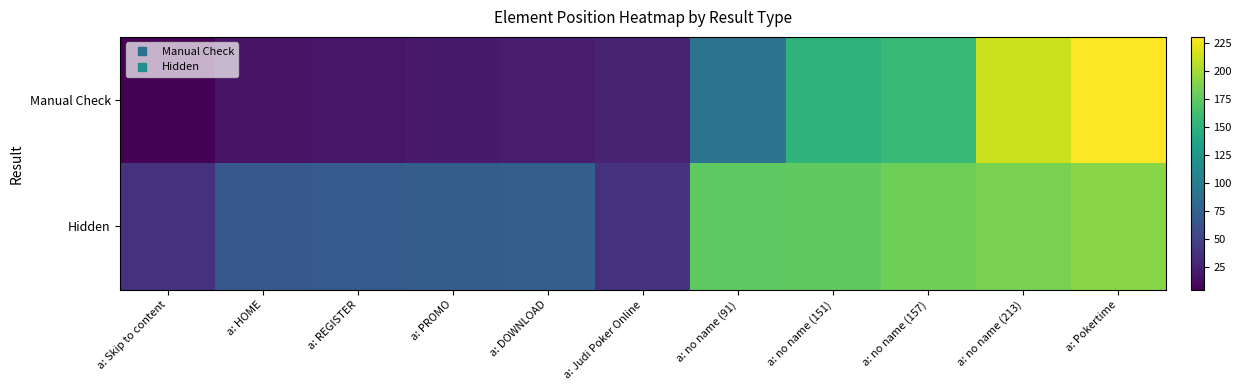

Which series changed the most between a: PROMO and a: no name (151)?

Manual Check